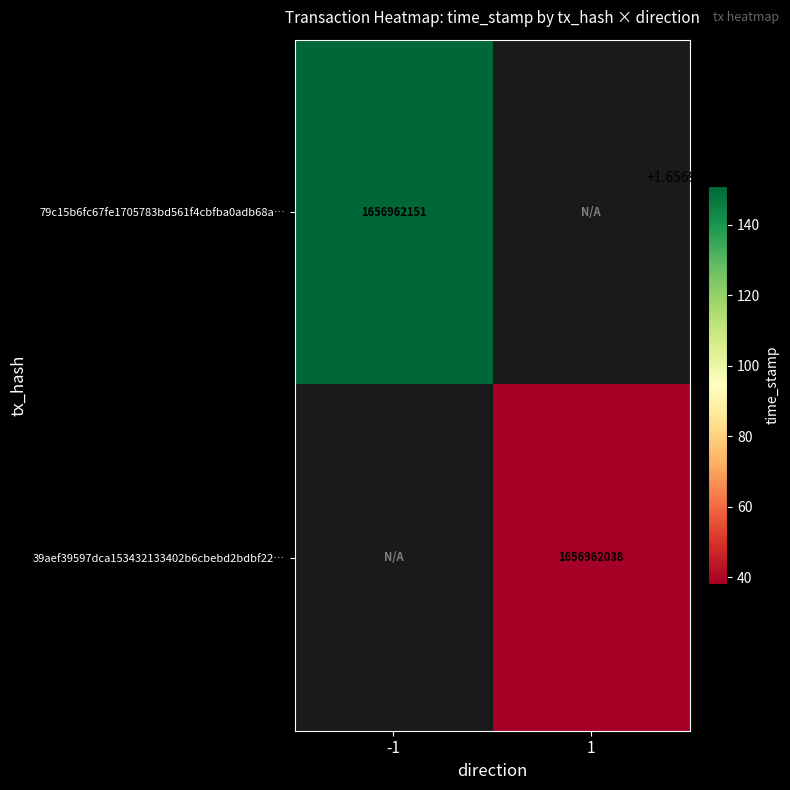

List the labels in order of 79c15b6fc67fe1705783bd561f4cbfba0adb68a value, largest first.

-1, 1